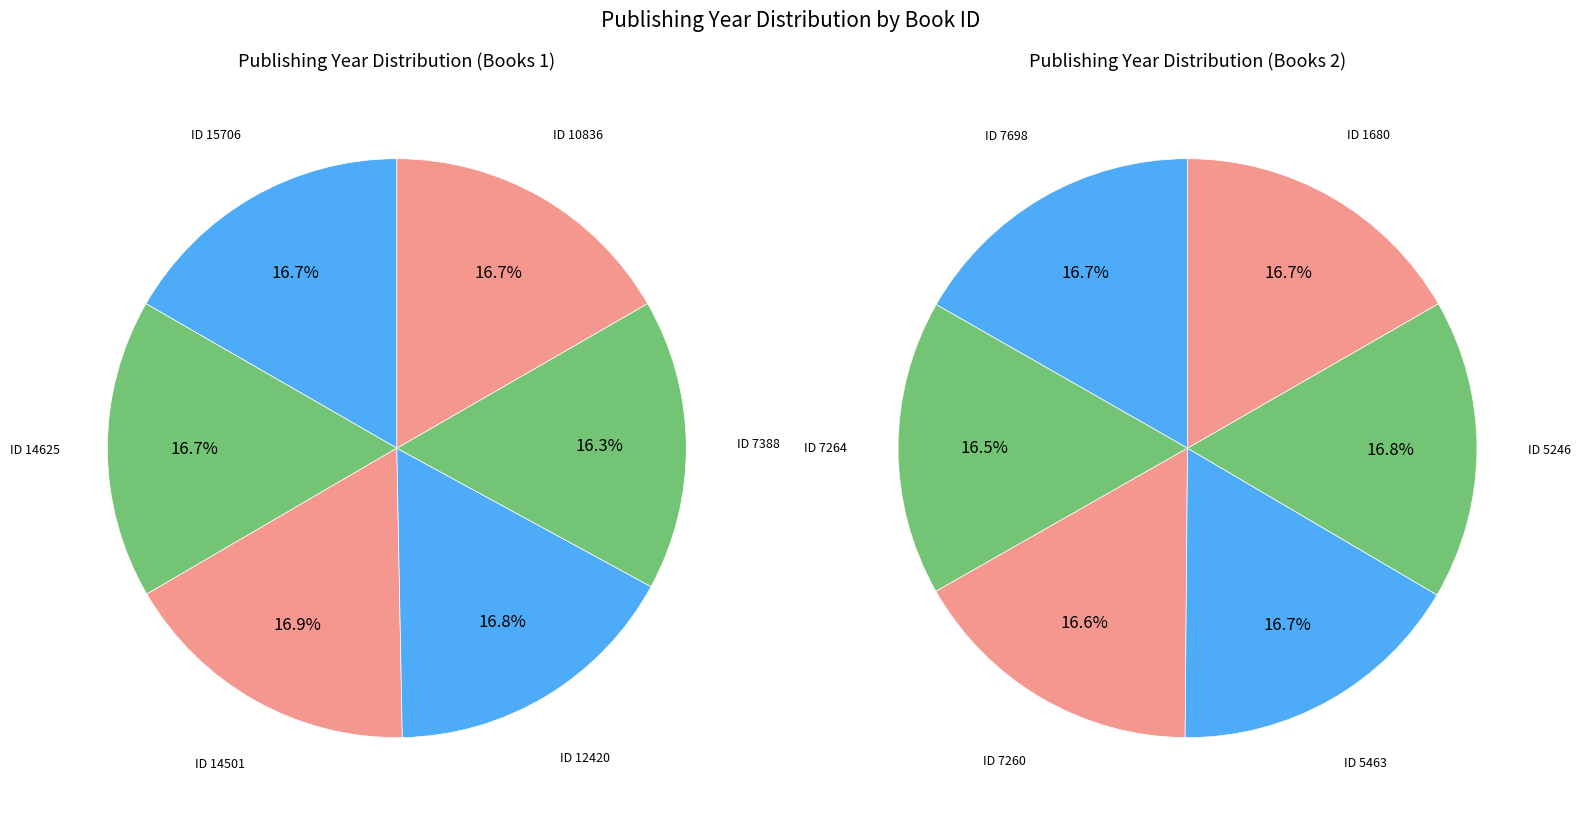

Is there a majority slice in this chart?

No